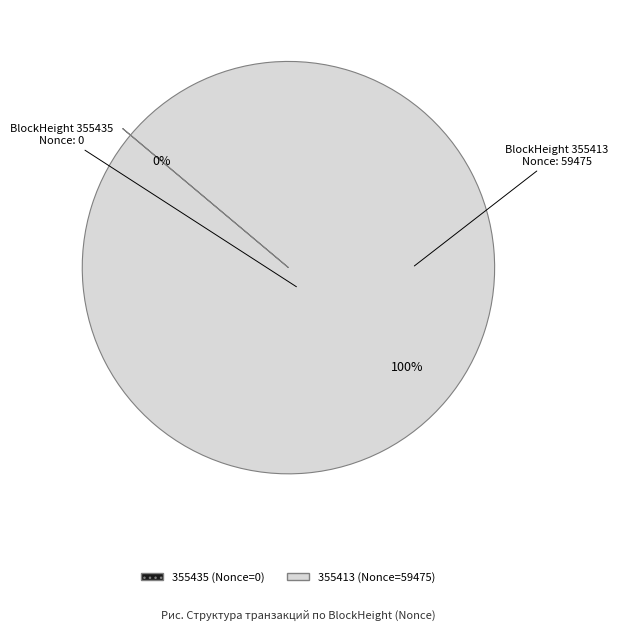

Is it true that 355413 is 100% of the pie?

True